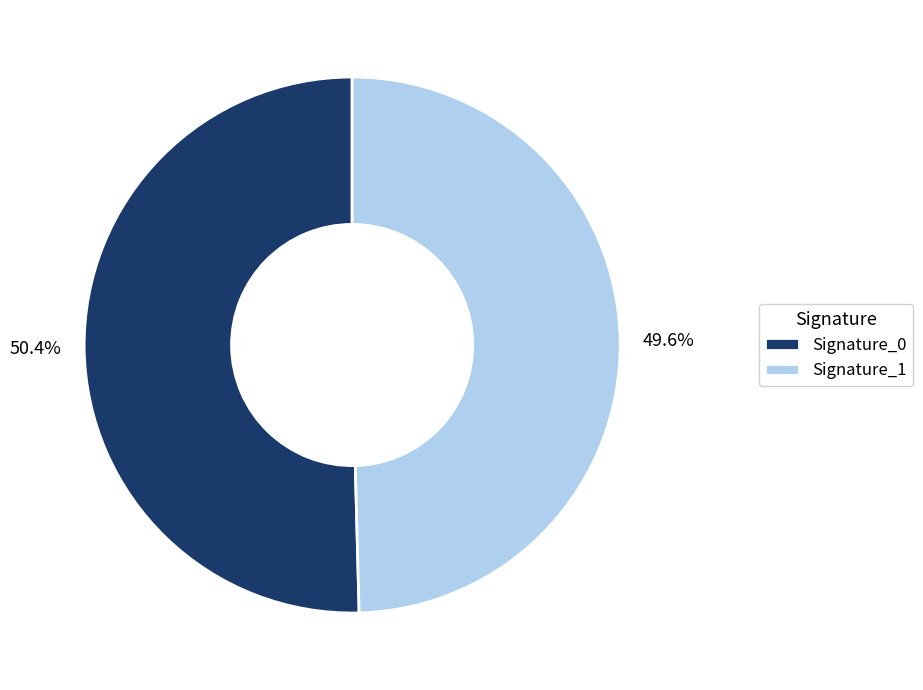

Which category has the biggest portion of the pie?

Signature_0